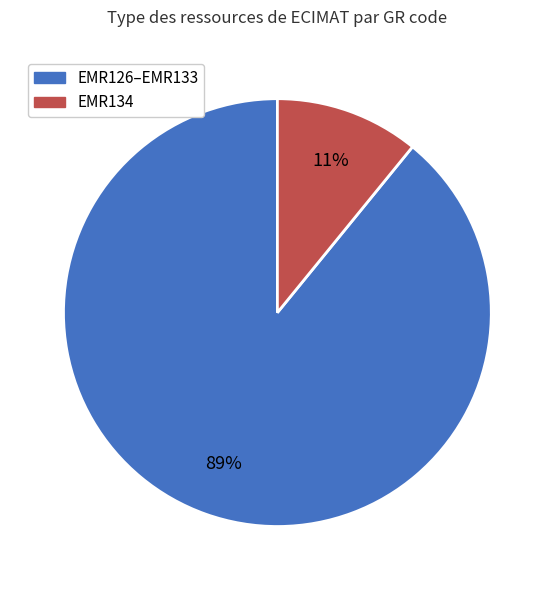

How many segments does this pie chart have?

2